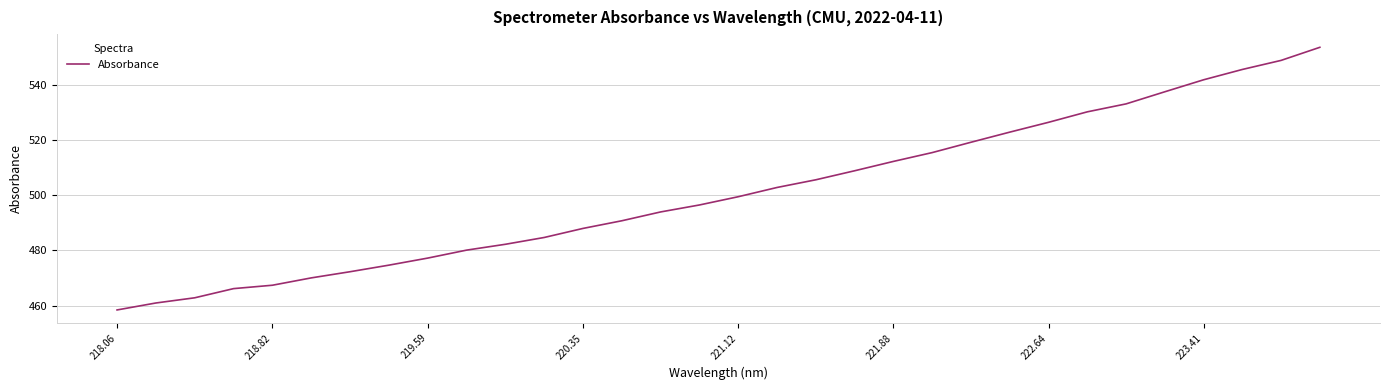

True or false: the data has more than 0 interior local peaks.

False